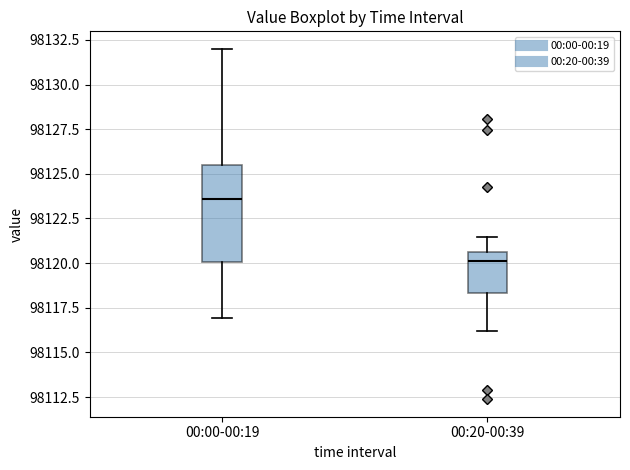

Comparing the boxes themselves (not the whiskers), which one is the tallest?

00:00-00:19